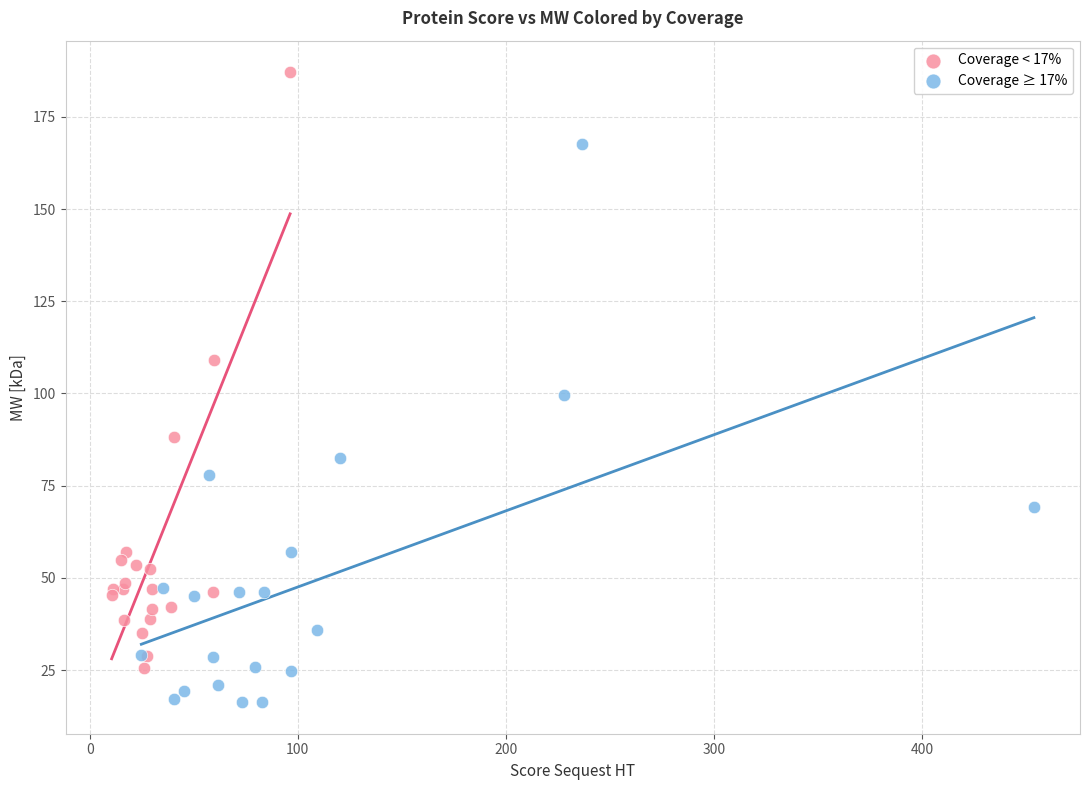

Which series contains the lowest Y value?

Coverage ≥ 17%